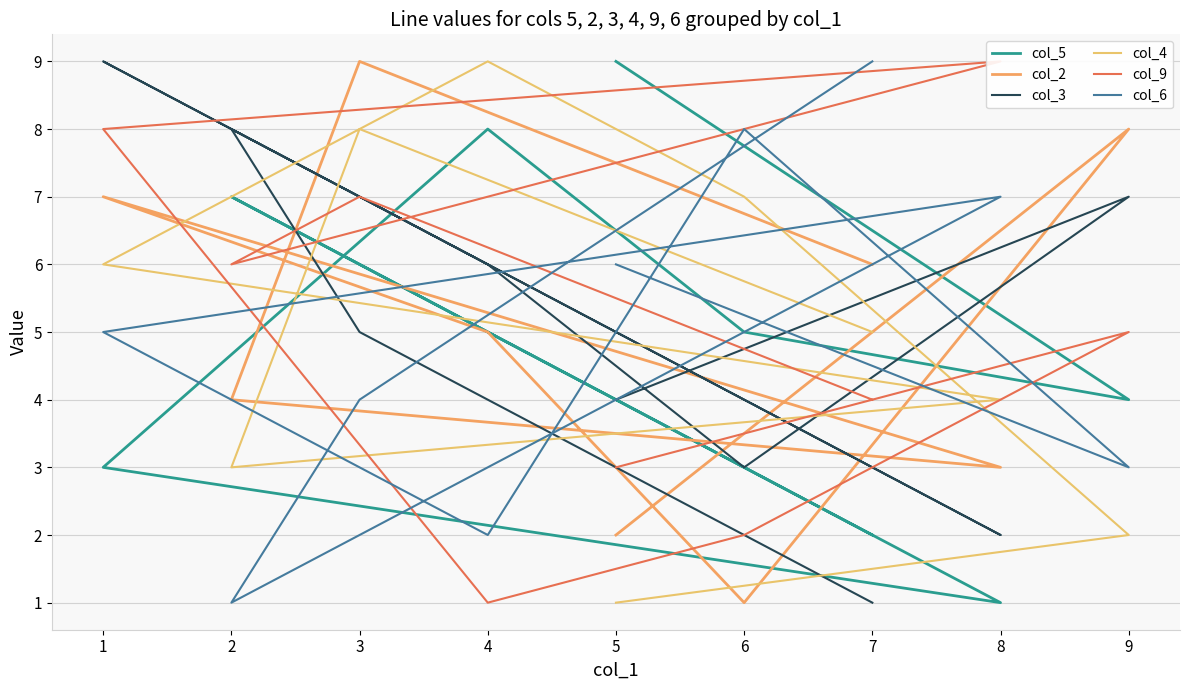

What is the value of the col_6 point at the 8th from the left?

3